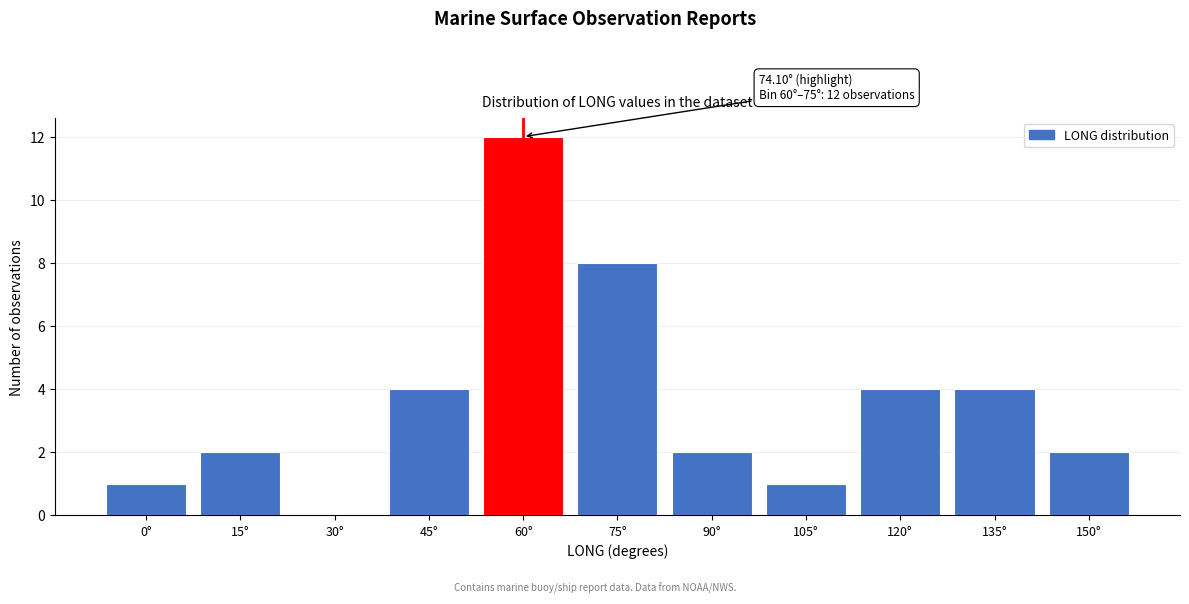

Reading left to right, extract all data points from this chart.

0°=1	15°=2	30°=0	45°=4	60°=12	75°=8	90°=2	105°=1	120°=4	135°=4	150°=2